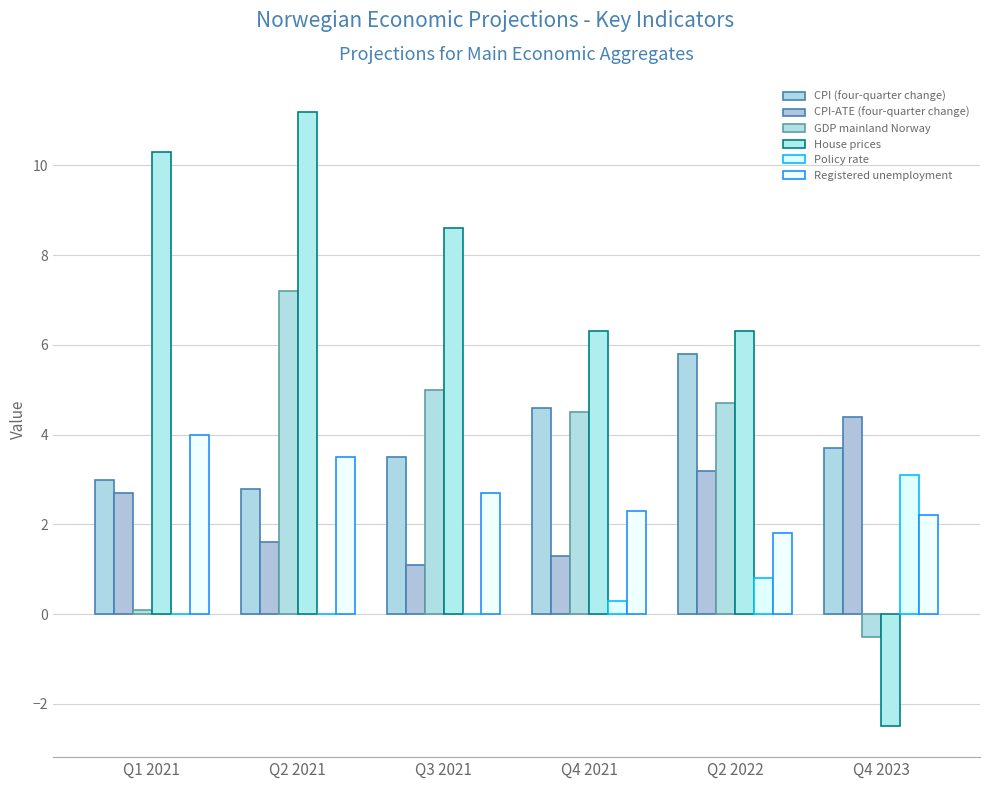

Does the chart contain stacked bars?

No